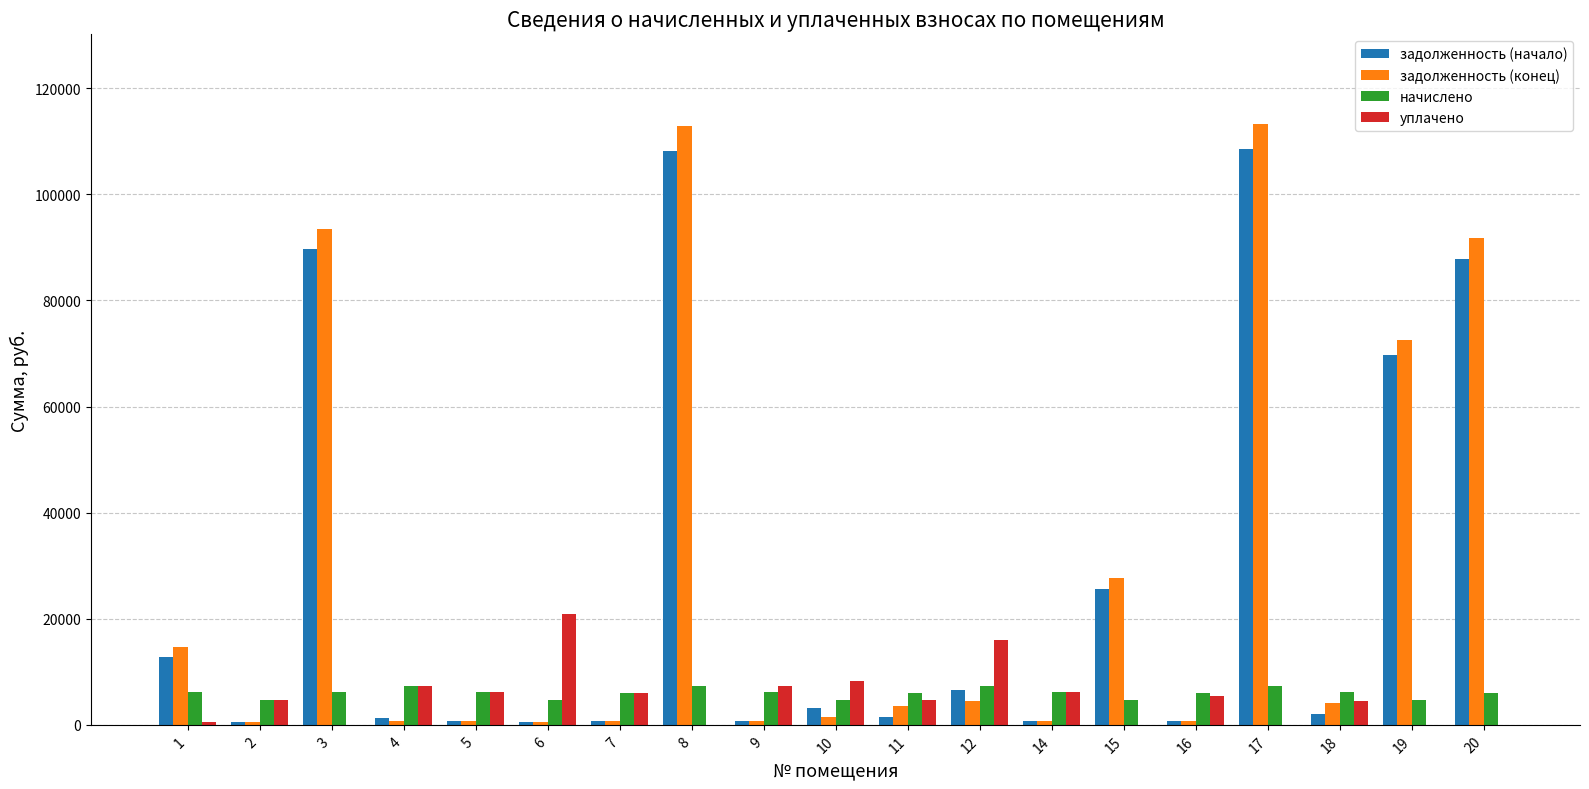

Which series changed the most between 3 and 5?

задолженность (конец)